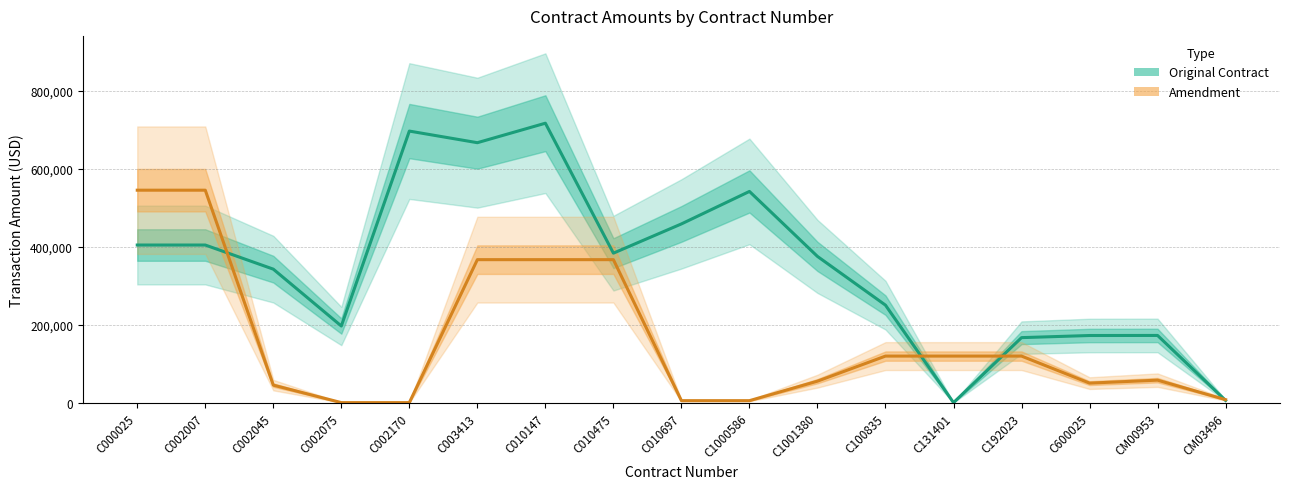

What are all the series names shown in the legend?

Original Contract, Amendment